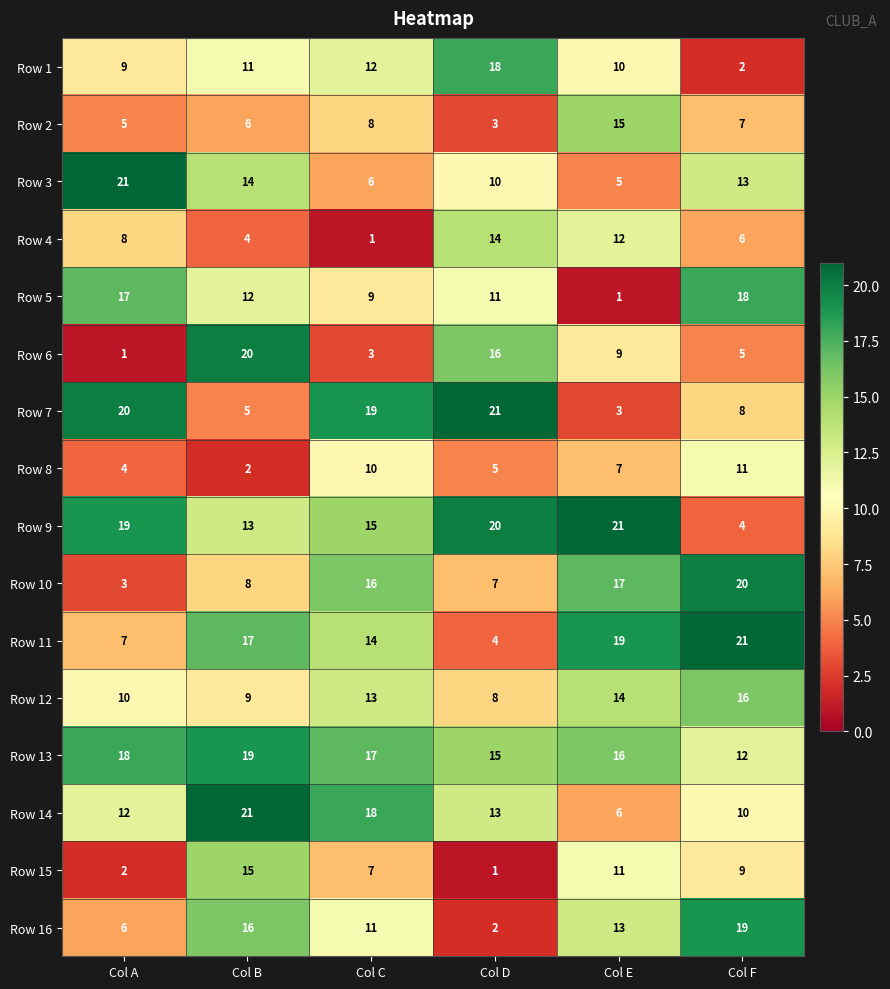

At Col A, list the series in order from largest to smallest.

Row 3, Row 7, Row 9, Row 13, Row 5, Row 14, Row 12, Row 1, Row 4, Row 11, Row 16, Row 2, Row 8, Row 10, Row 15, Row 6